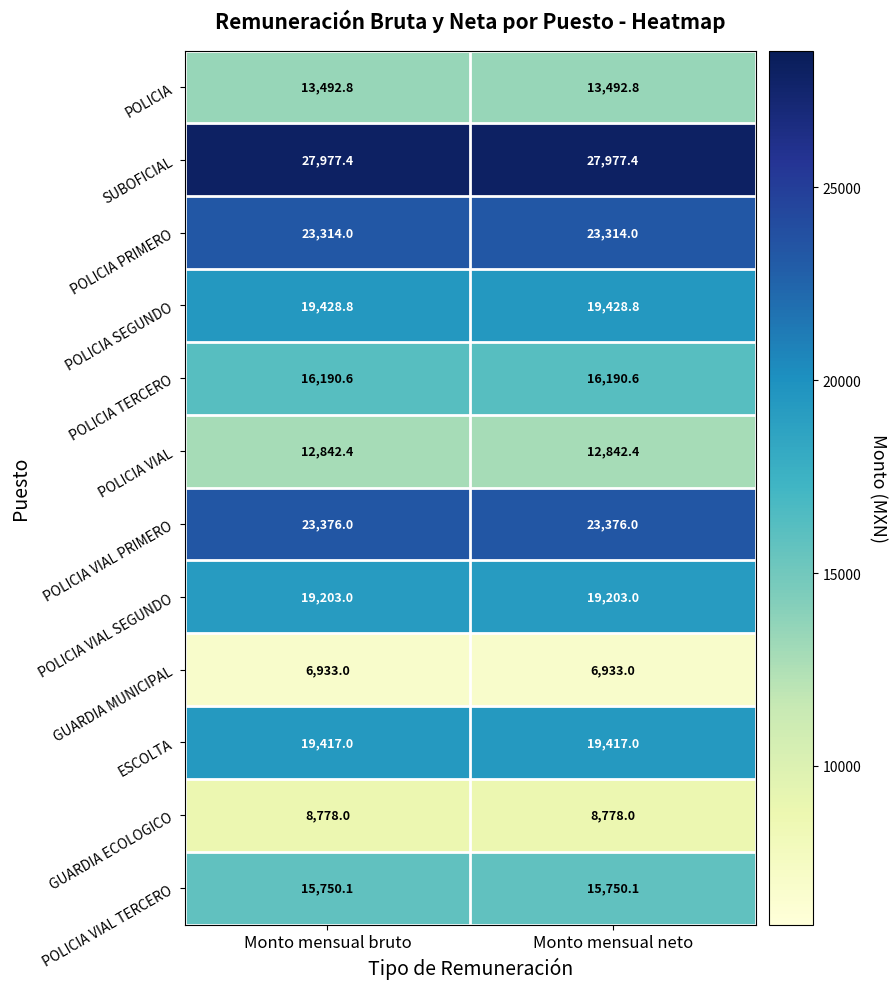

Which series has the largest total across all categories?

SUBOFICIAL